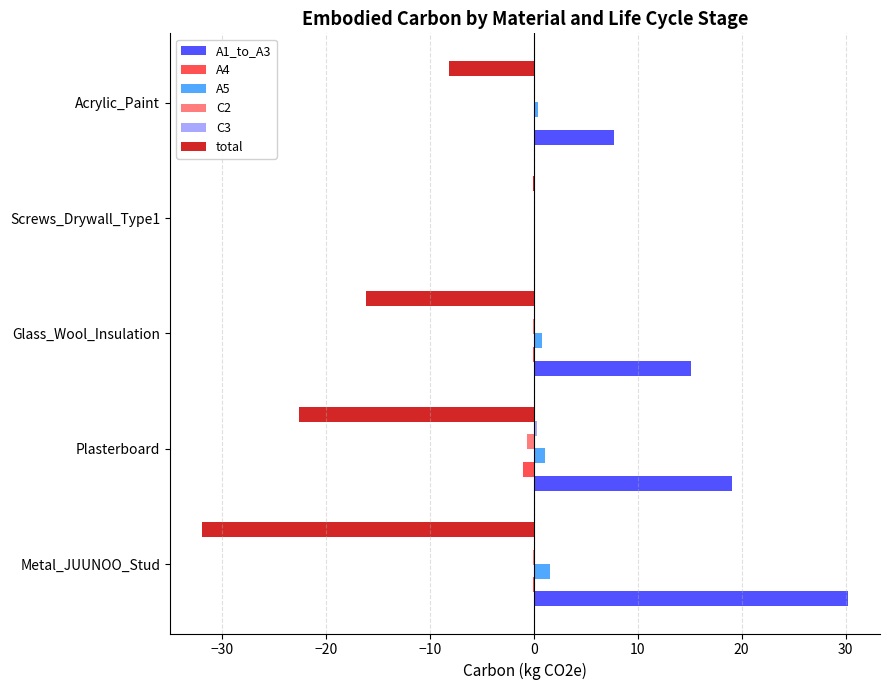

What is the sum of all A5 values?

3.8